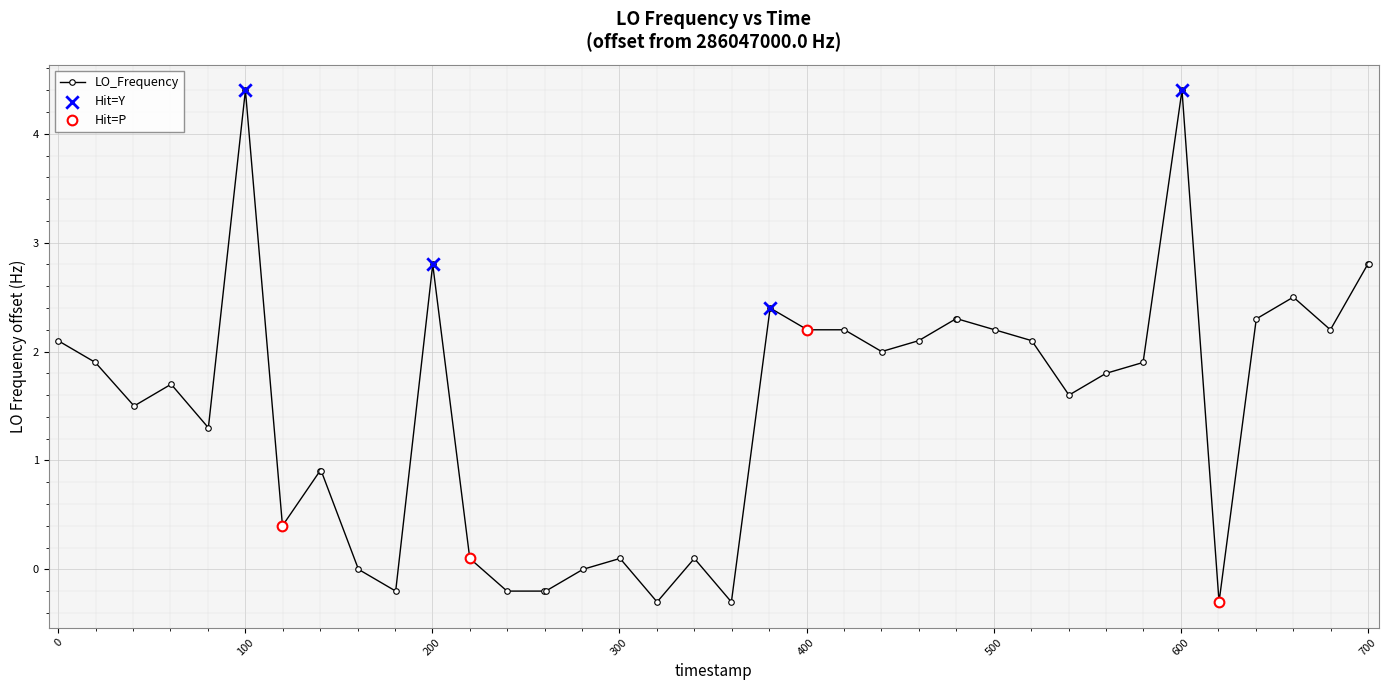

What is the minimum value for LO_Frequency?

-0.3